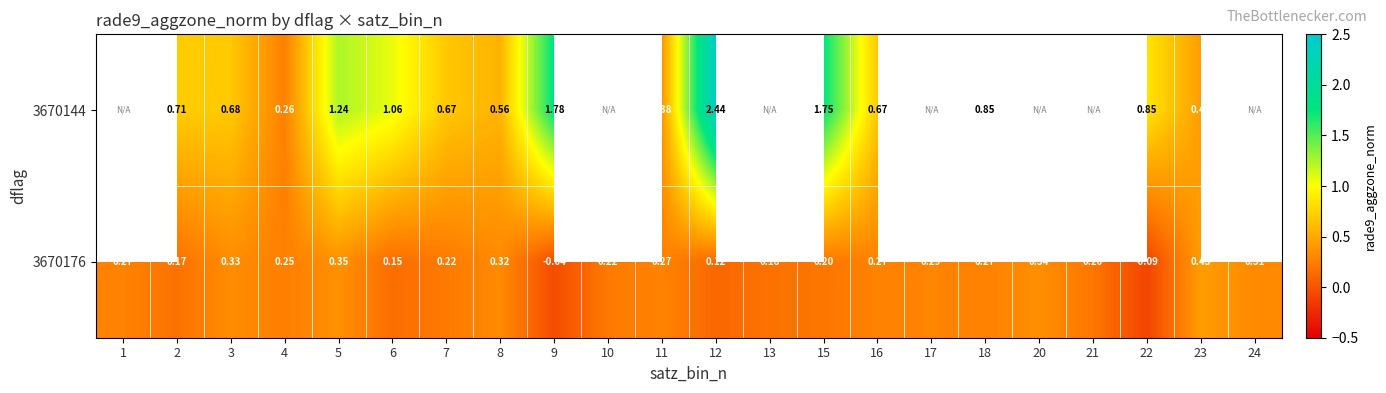

Is the value of 3670176 at 1 greater than the value of 3670144 at 4?

Yes